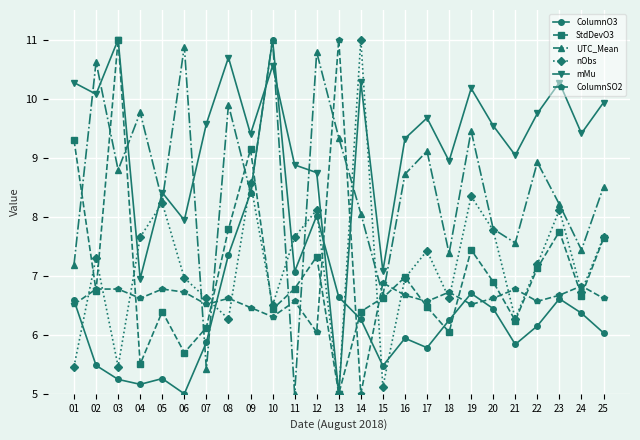

What is the maximum value shown in the chart?

11.0